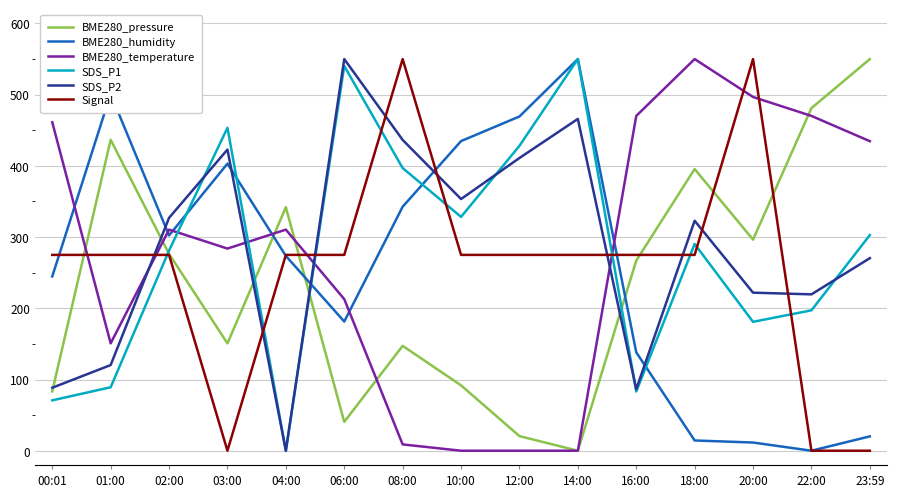

How many lines are shown in the chart?

6